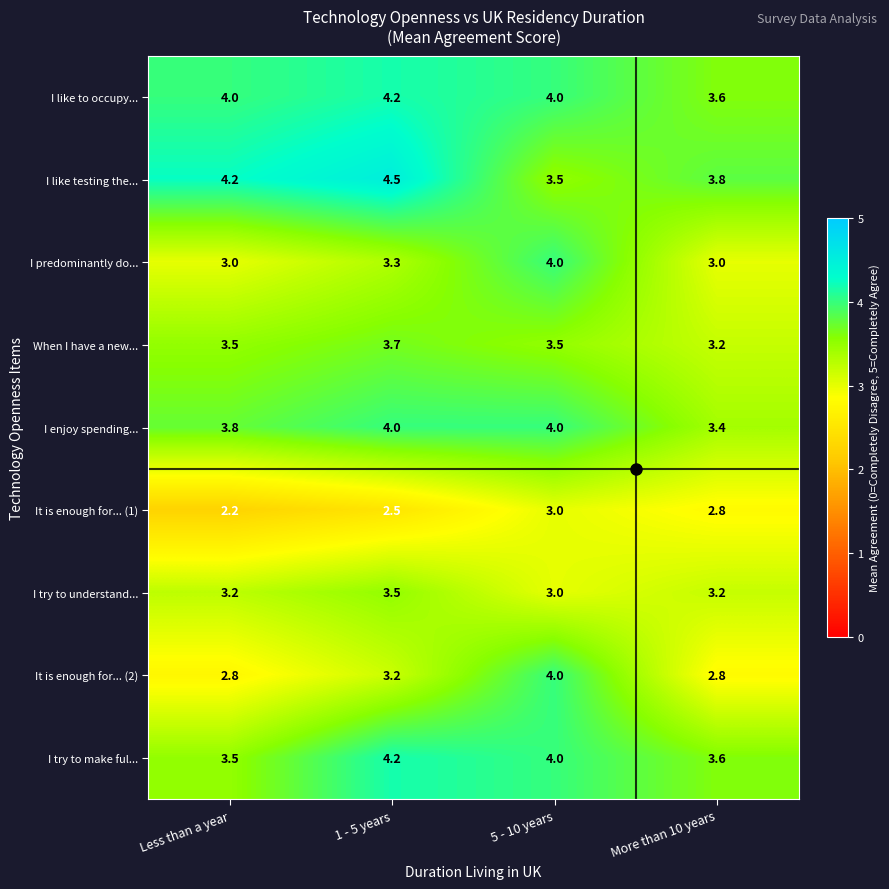

Count the number of data series in this chart.

9